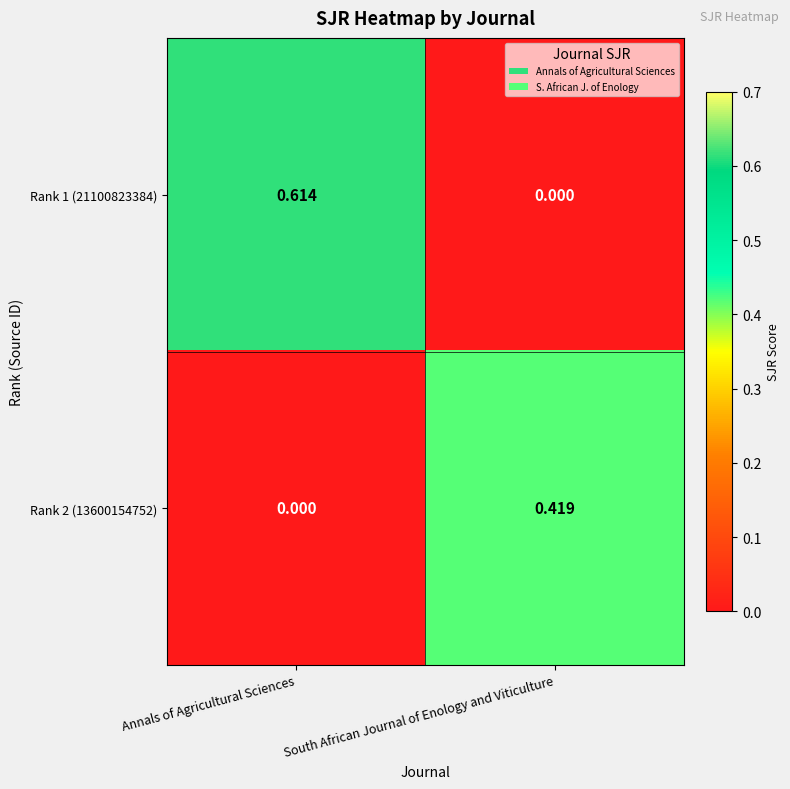

At which label does Rank 1 (21100823384) reach its peak?

Annals of Agricultural Sciences